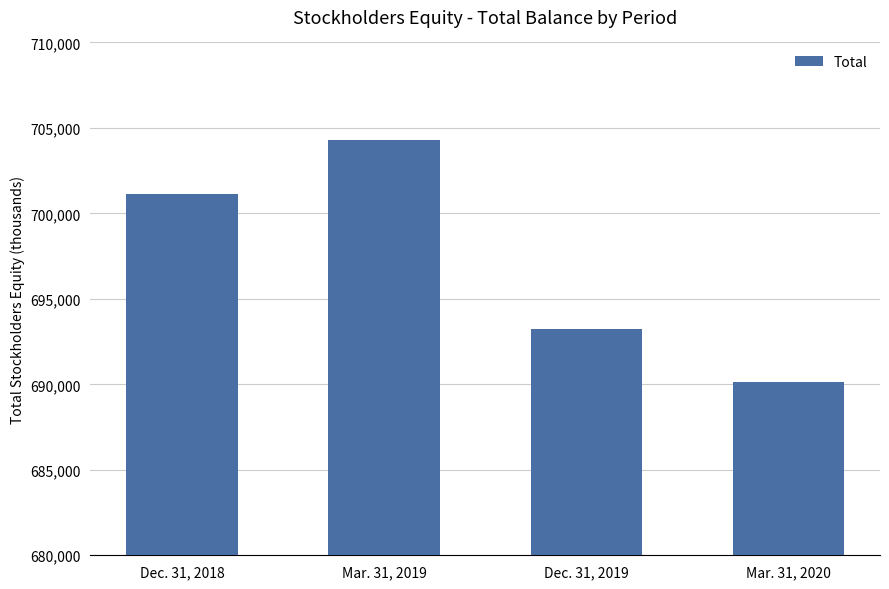

What is the difference between the second highest and minimum values?

10985